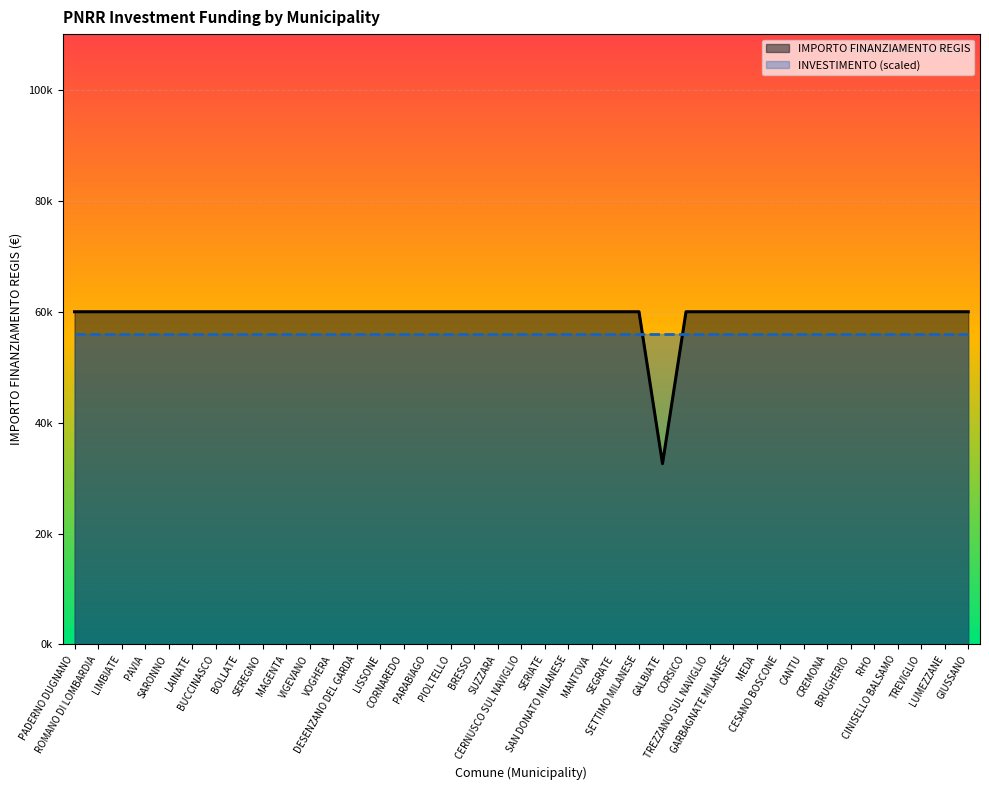

What is the label of the 26th point from the left?

GALBIATE